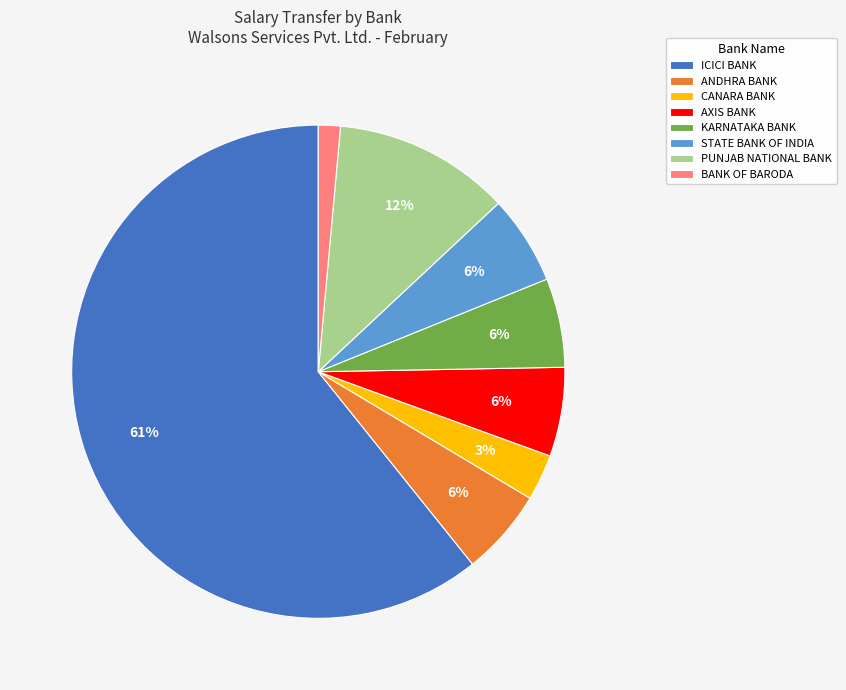

Approximately how many times larger is the value at CANARA BANK compared to ANDHRA BANK?

0.5